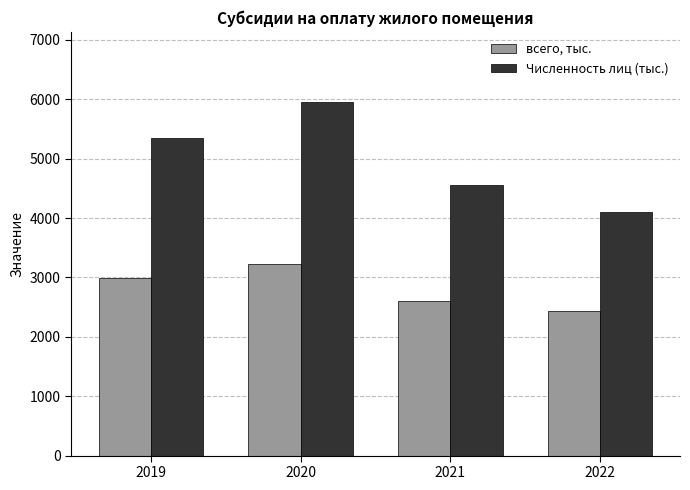

What are all the series names shown in the legend?

всего, тыс., Численность лиц (тыс.)